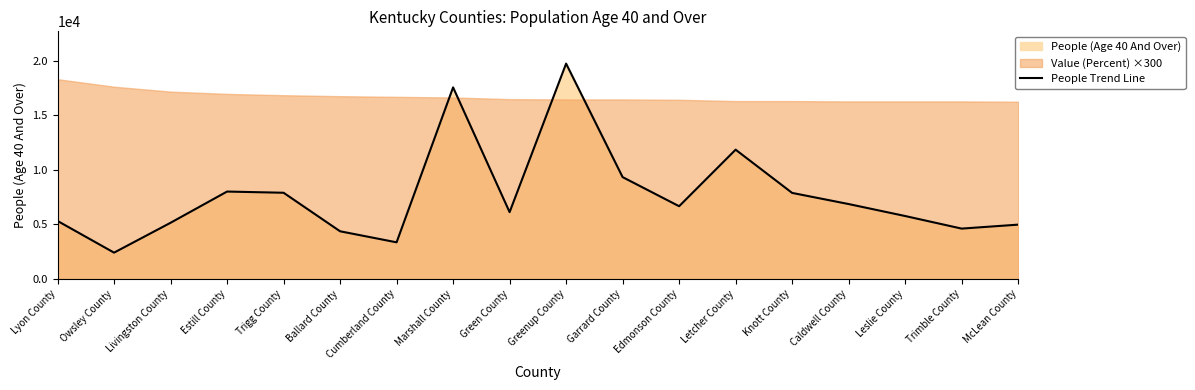

How many lines are shown in the chart?

1